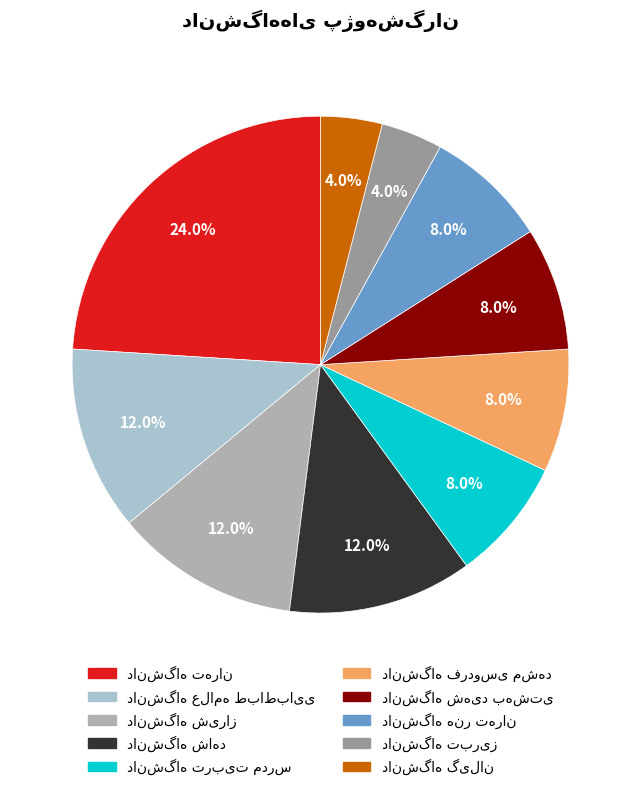

Which has a higher value, دانشگاه شاهد or دانشگاه شیراز?

دانشگاه شاهد